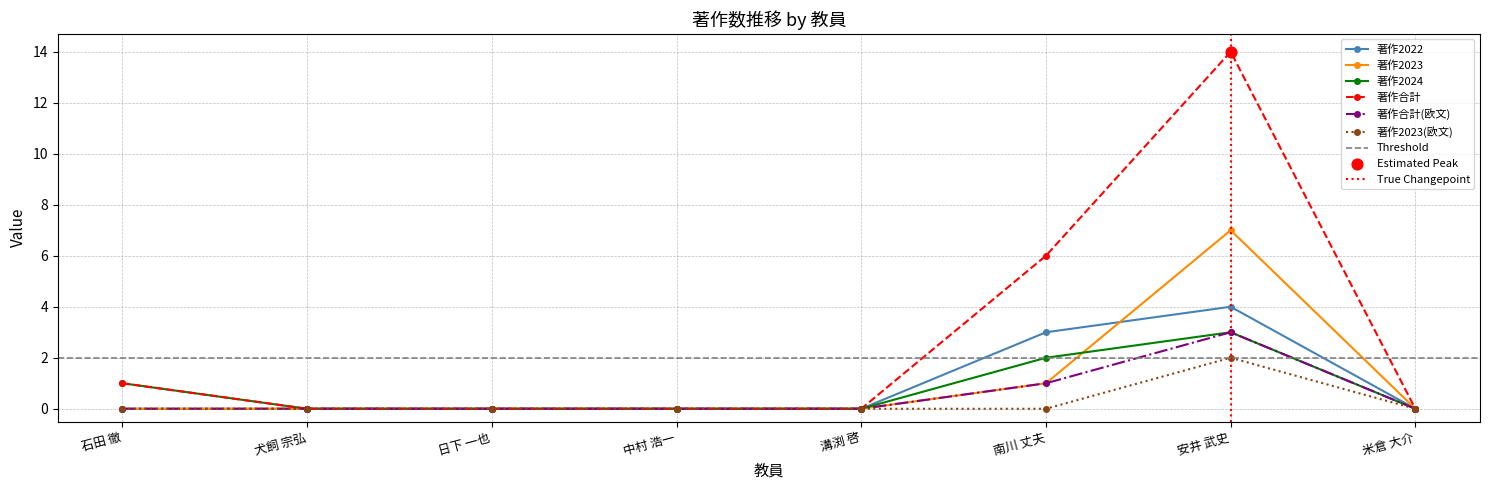

Which series reaches the maximum Y coordinate?

著作合計